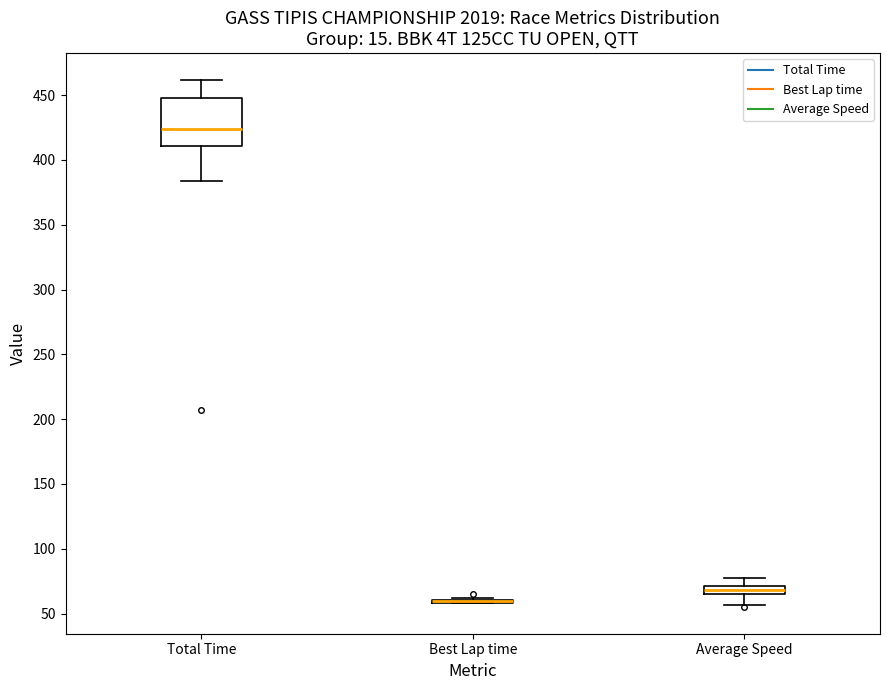

Where does the lower whisker of the box for Total Time end on the y-axis? The values are not printed on the chart, so give them approximately, as read against the axis.

385